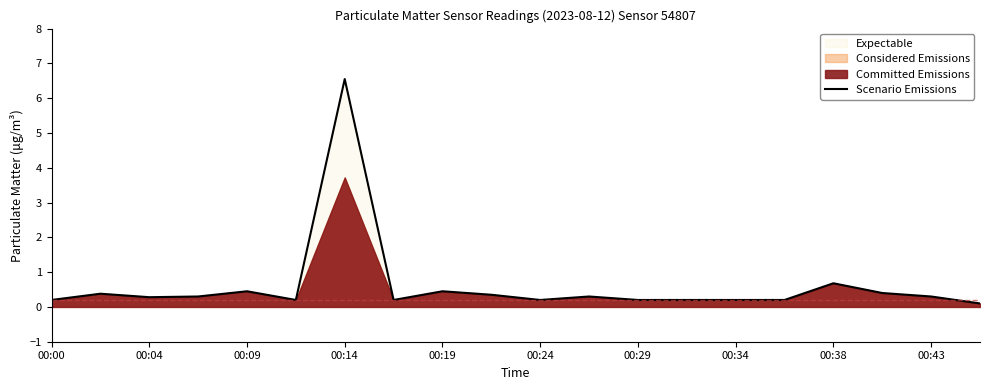

The Scenario Emissions series shows 0.4 at 00:38. True or false?

False